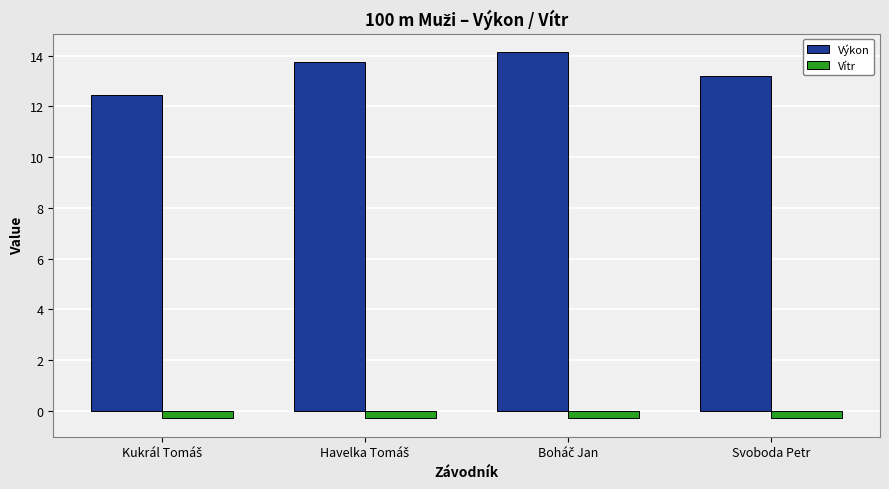

Reading left to right, extract all data points from this chart.

Výkon: 12.5	13.8	14.1	13.2
Vítr: -0.3	-0.3	-0.3	-0.3